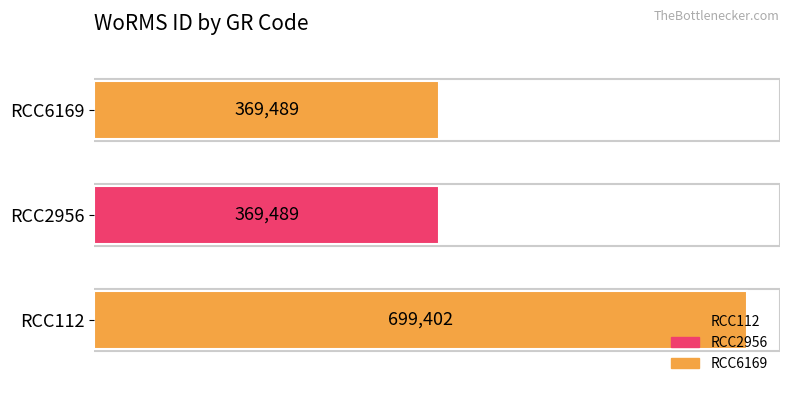

What is the difference between the maximum and second lowest values?

329913